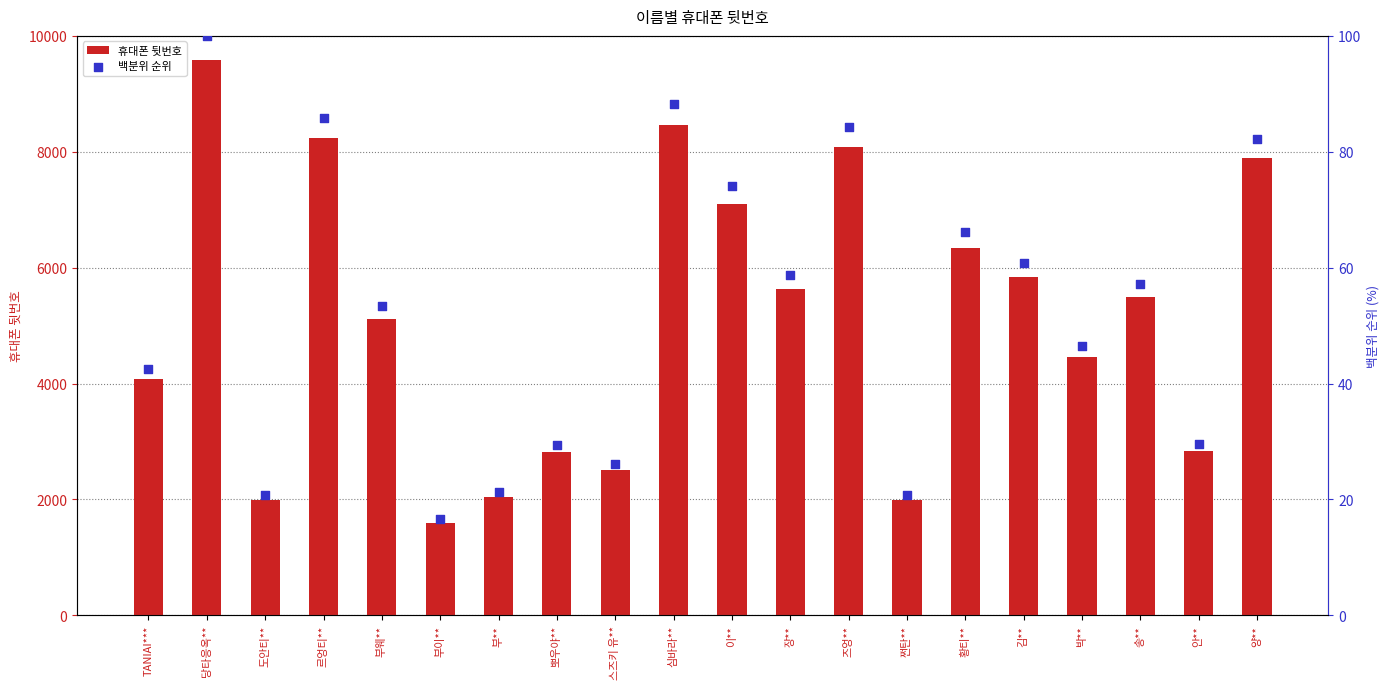

What are all the series names shown in the legend?

휴대폰 뒷번호, 백분위 순위